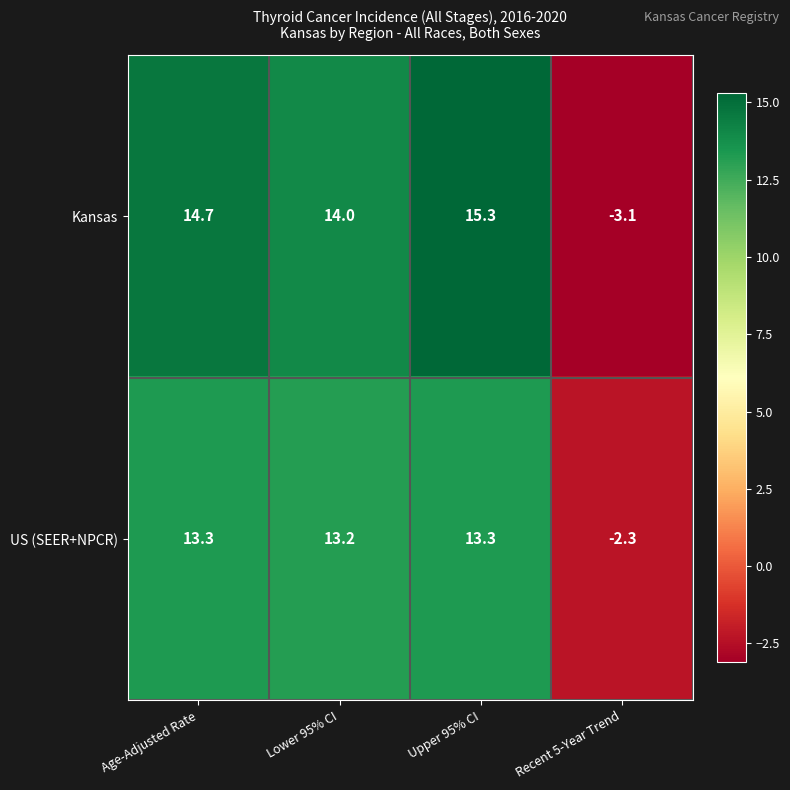

What is the minimum value for US (SEER+NPCR)?

-2.3